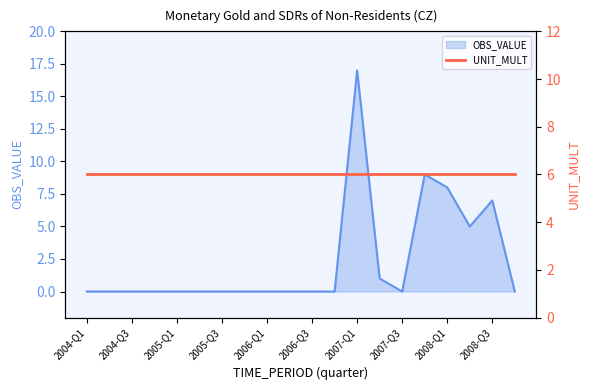

Rank the categories by value from highest to lowest.

2007-Q1, 2007-Q4, 2008-Q1, 2008-Q3, 2008-Q2, 2007-Q2, 2004-Q1, 2004-Q2, 2004-Q3, 2004-Q4, 2005-Q1, 2005-Q2, 2005-Q3, 2005-Q4, 2006-Q1, 2006-Q2, 2006-Q3, 2006-Q4, 2007-Q3, 2008-Q4